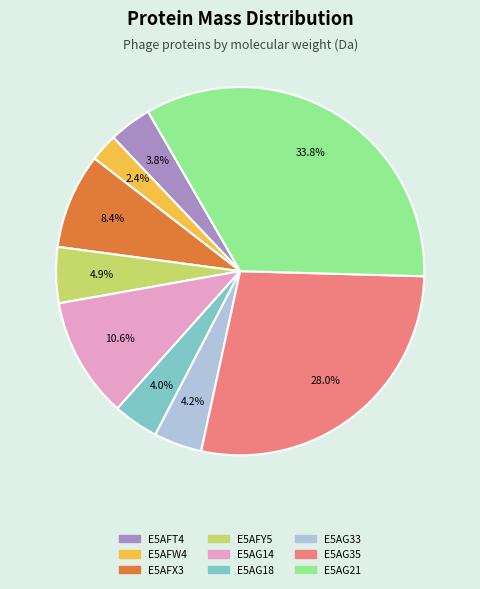

Does E5AG21 account for over 50% of the chart?

No